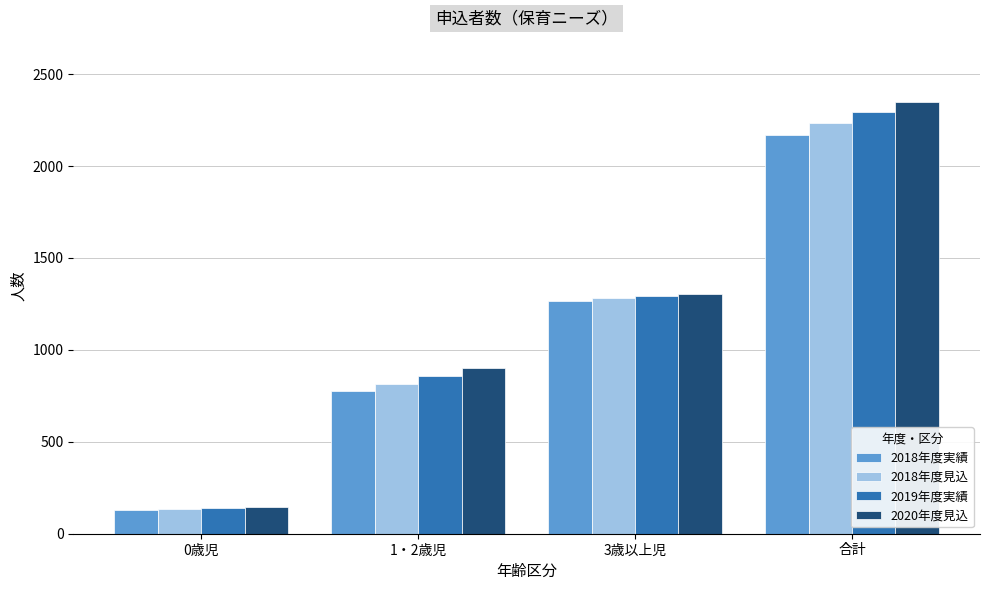

At which category is the sum across all series the highest?

合計